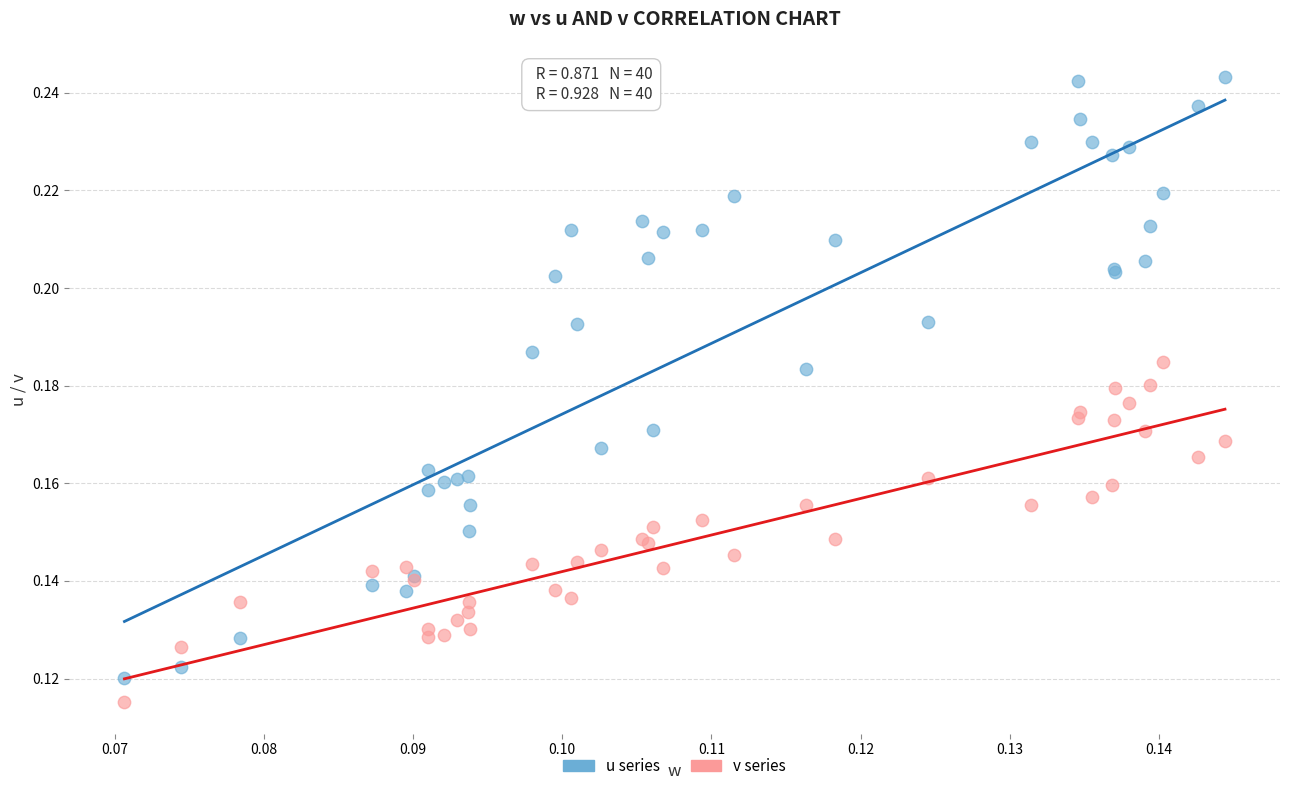

Which series reaches the maximum Y coordinate?

u series